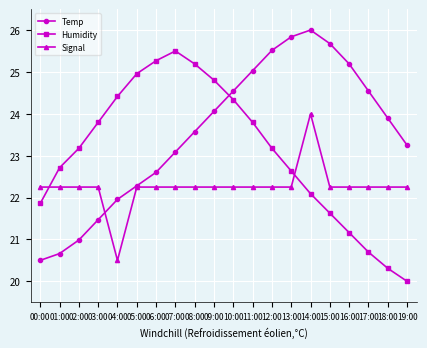

At which category is the sum across all series the highest?

14:00